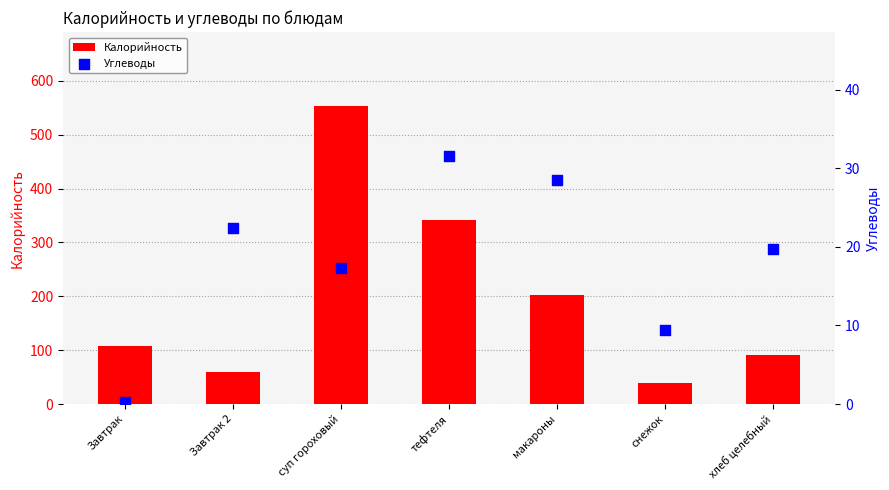

Which series contains the highest Y value?

Калорийность